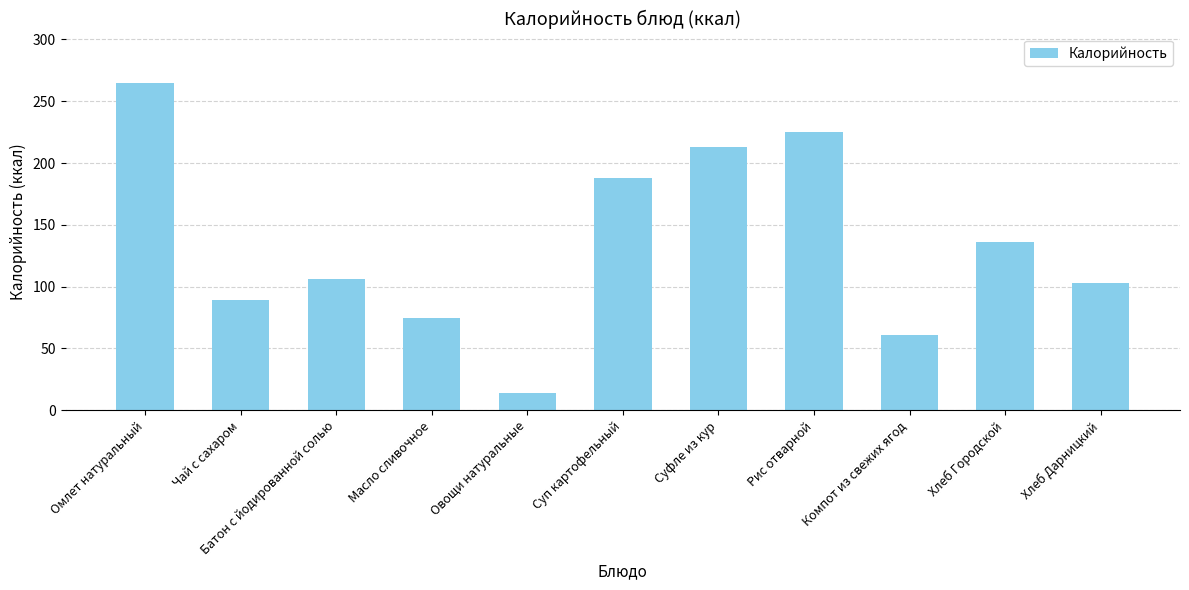

Which category has the highest value across all series?

Омлет натуральный